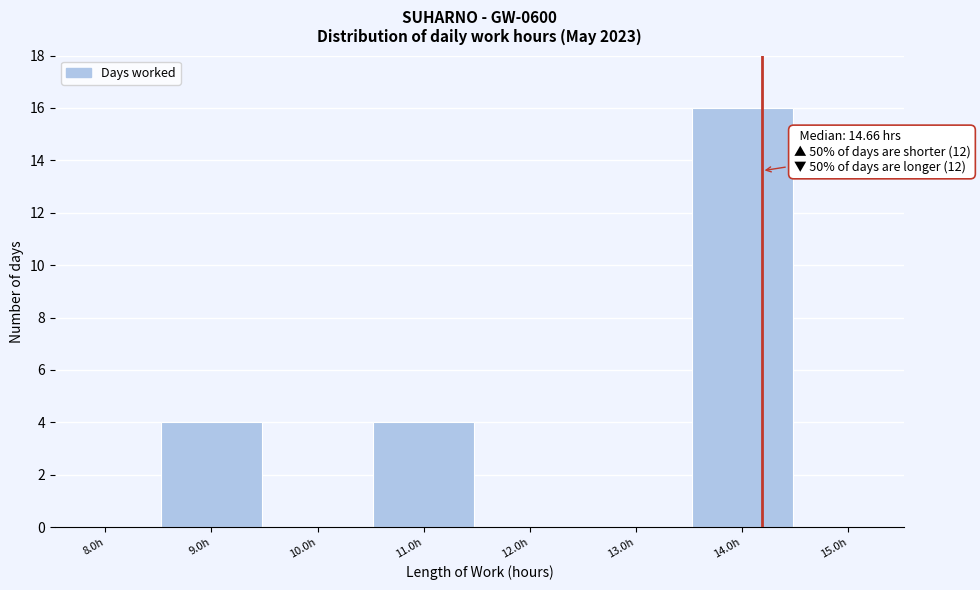

Reading left to right, transcribe all the data shown in this chart.

8.0h=0	9.0h=4	10.0h=0	11.0h=4	12.0h=0	13.0h=0	14.0h=16	15.0h=0